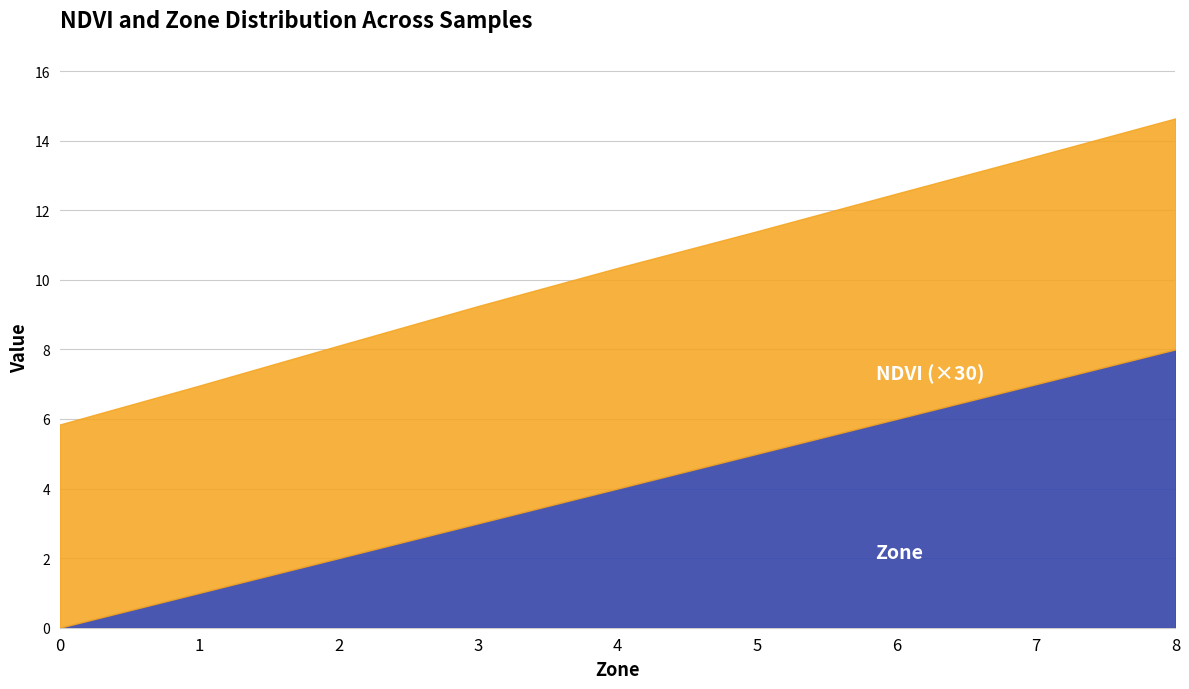

What is the spread (max minus min) of values at 10?

9.8